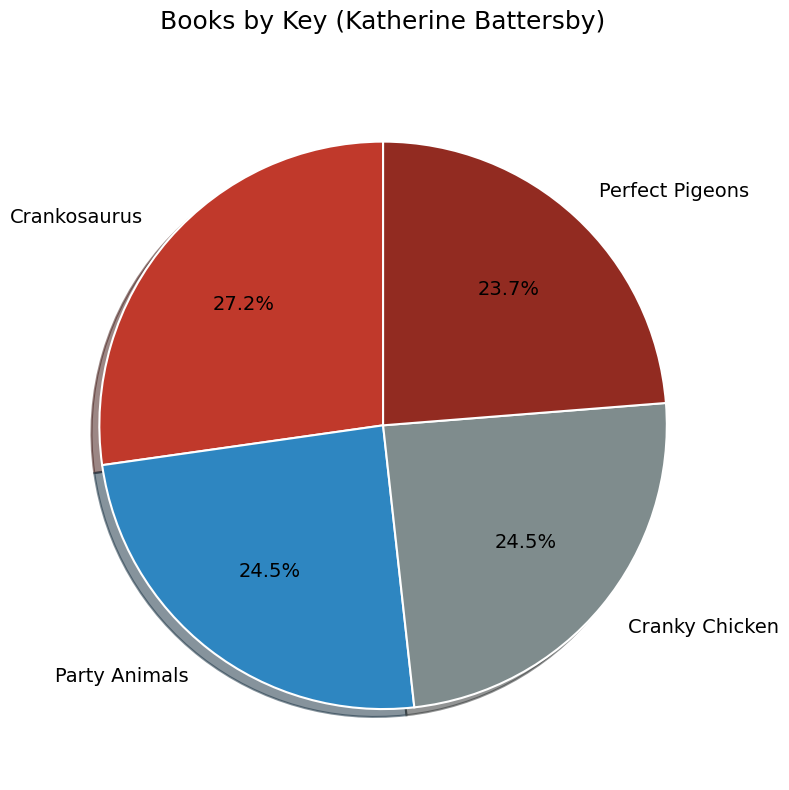

Count the number of slices in the pie.

4